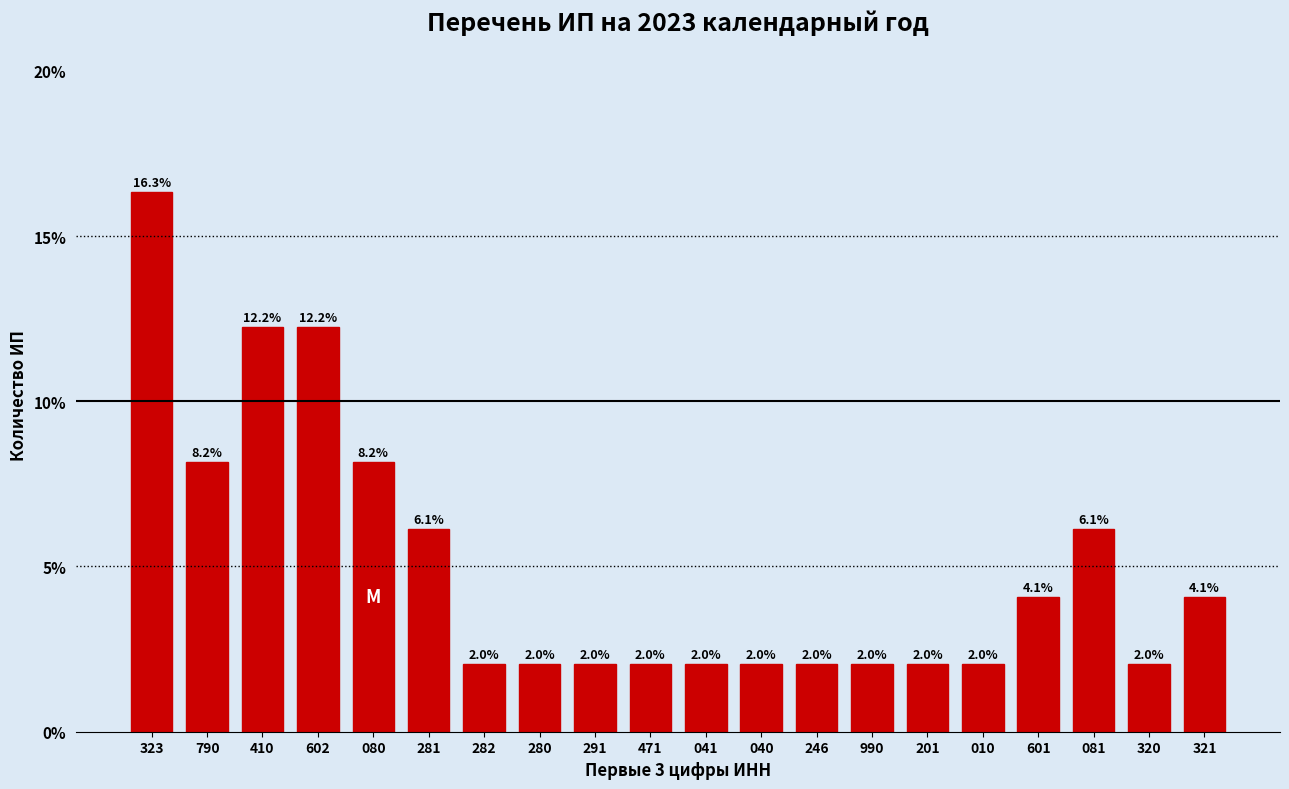

Reading right to left, list all the values displayed in this chart.

321=4.1	320=2.0	081=6.1	601=4.1	010=2.0	201=2.0	990=2.0	246=2.0	040=2.0	041=2.0	471=2.0	291=2.0	280=2.0	282=2.0	281=6.1	080=8.2	602=12.2	410=12.2	790=8.2	323=16.3